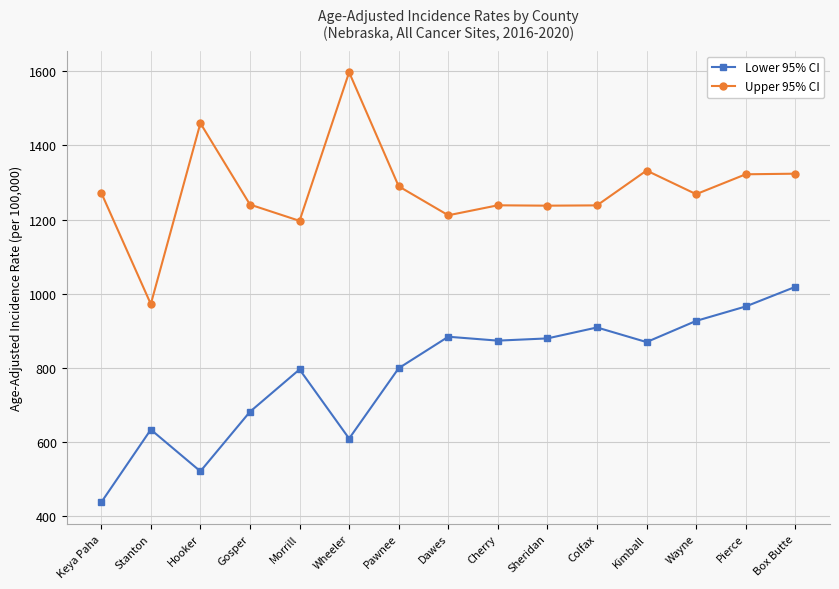

Is the value of Upper 95% CI at Hooker greater than the value of Lower 95% CI at Cherry?

Yes